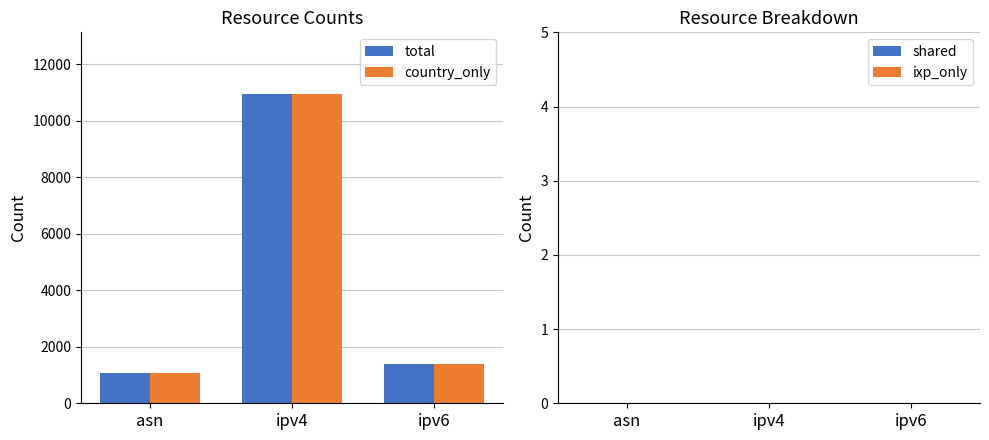

At which category is the sum across all series the highest?

ipv4